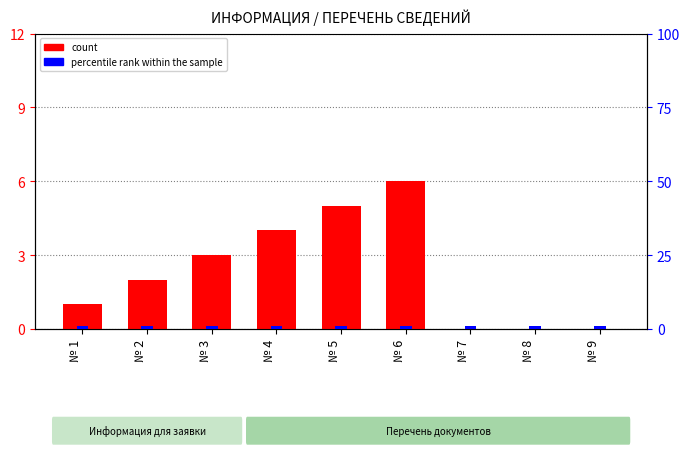

Between № 5 and № 9, which is larger?

№ 5